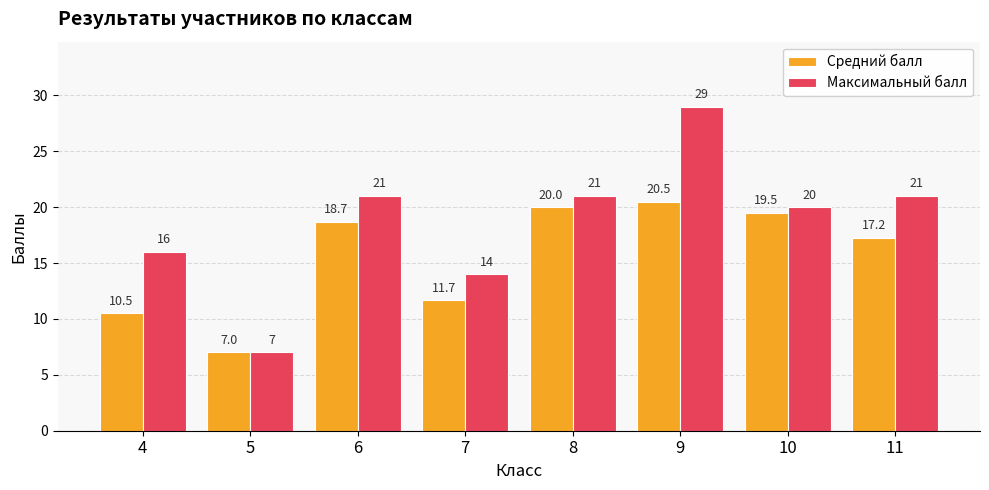

How many values in the Средний балл series exceed 18?

4